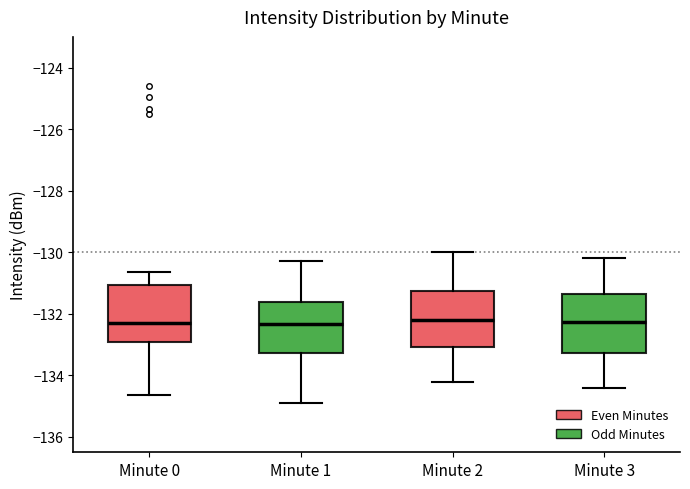

Where does the upper whisker of the box for Minute 1 end on the y-axis? The values are not printed on the chart, so give them approximately, as read against the axis.

-130.2